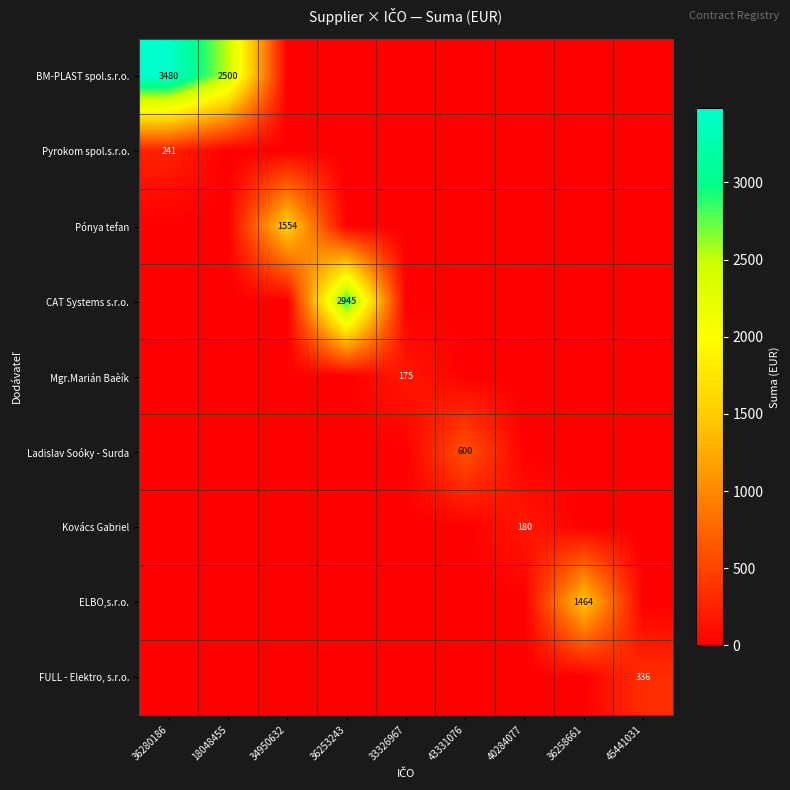

Between 40284077 and 45441031, which series saw the biggest shift?

FULL - Elektro, s.r.o.